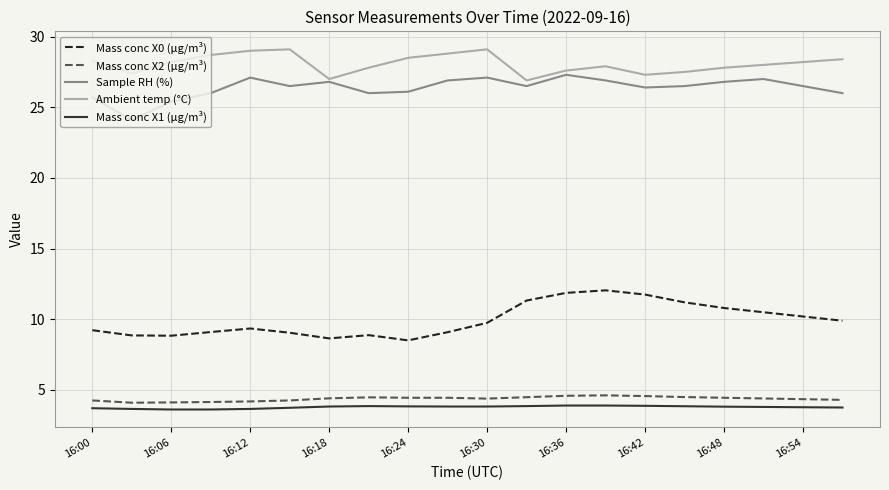

At how many categories does at least one series exceed 7?

20